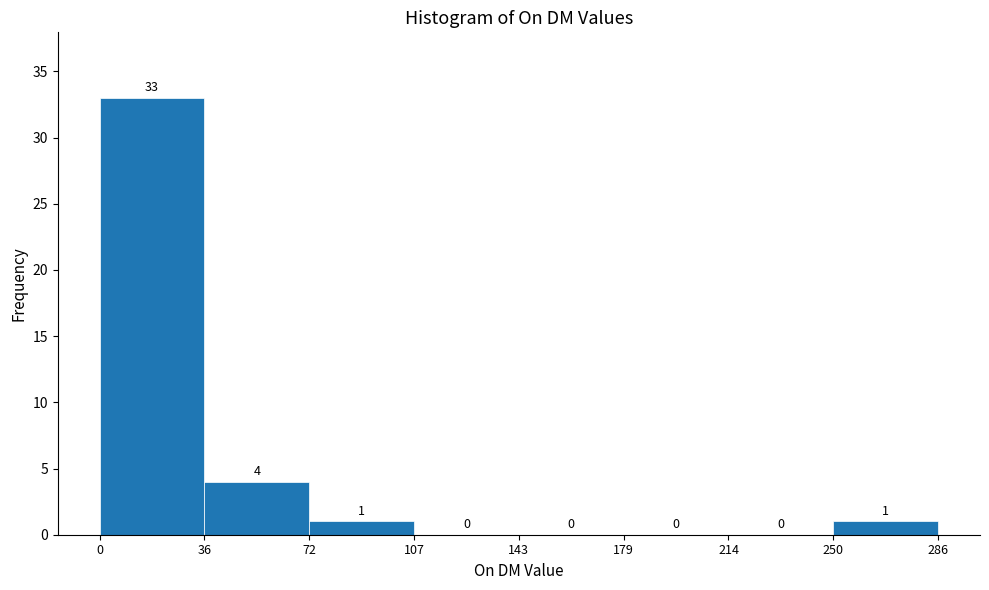

Over which range of the x-axis is the bar tallest?

0 to 36